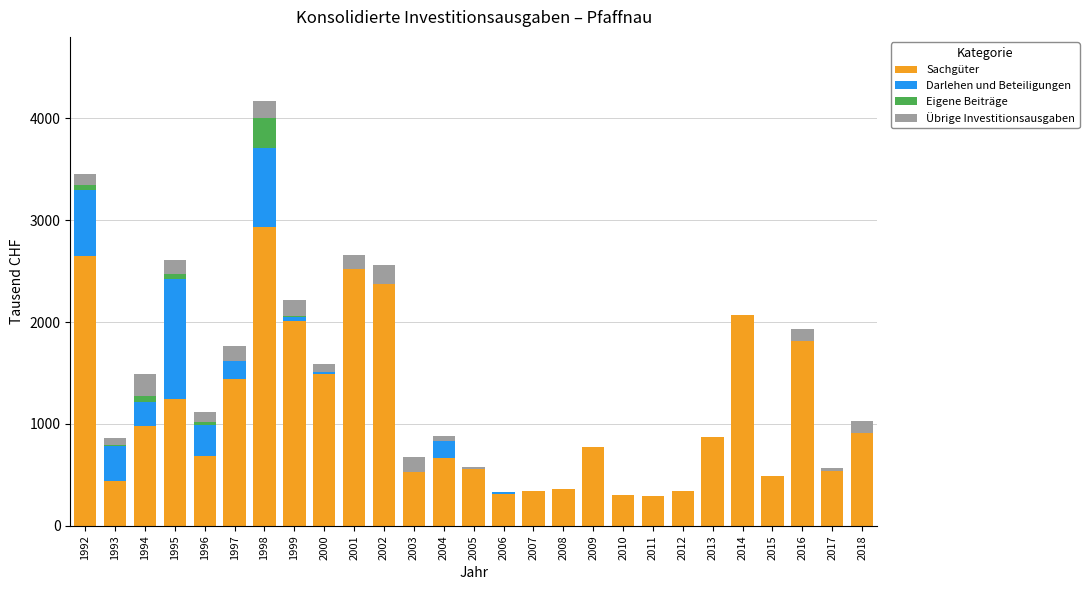

How many distinct data groups are displayed?

4